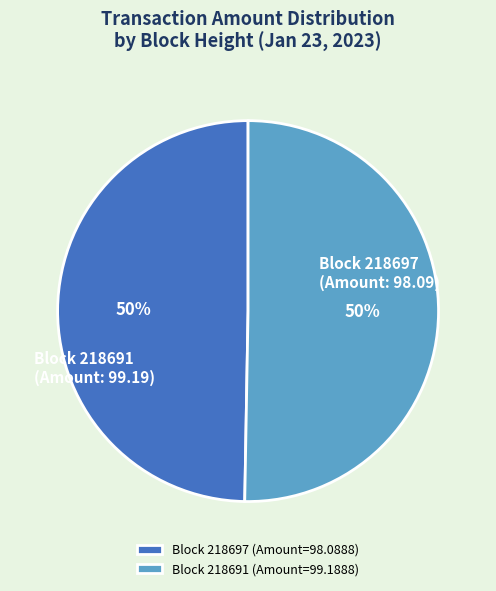

To the nearest percent, what is the combined percentage of Block 218691 (Amount=99.1888) and Block 218697 (Amount=98.0888)?

100%